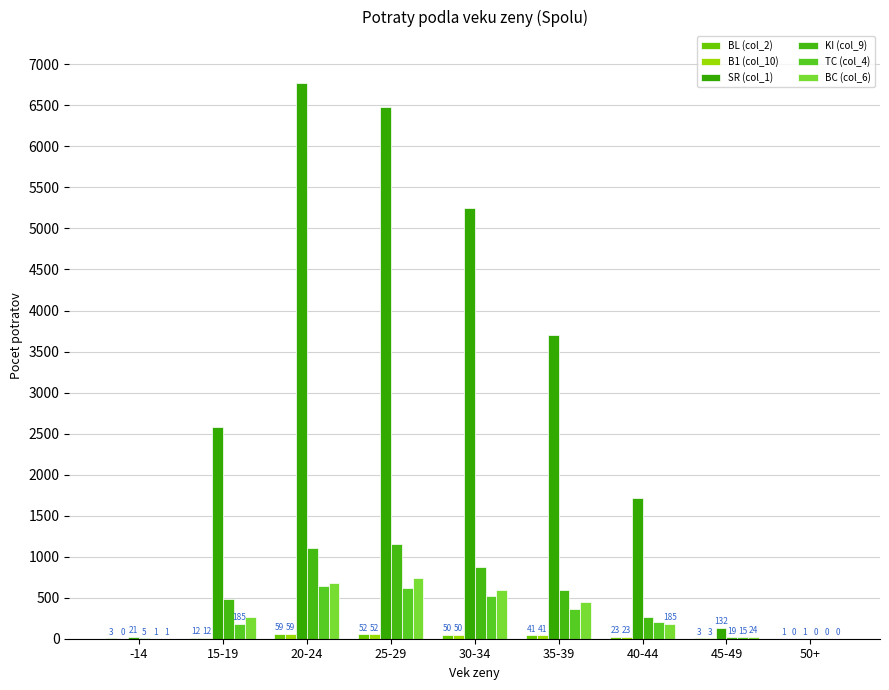

Where is SR (col_1) nearest to the value 3384?

35-39